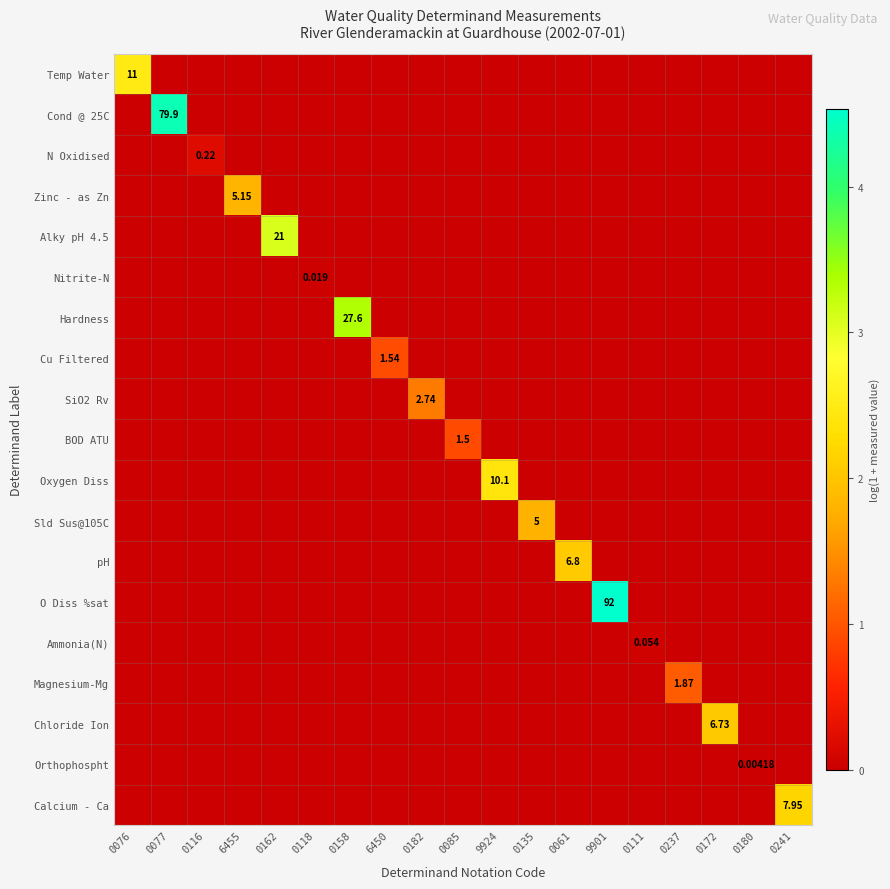

At which label is O Diss %sat closest to 2?

0076